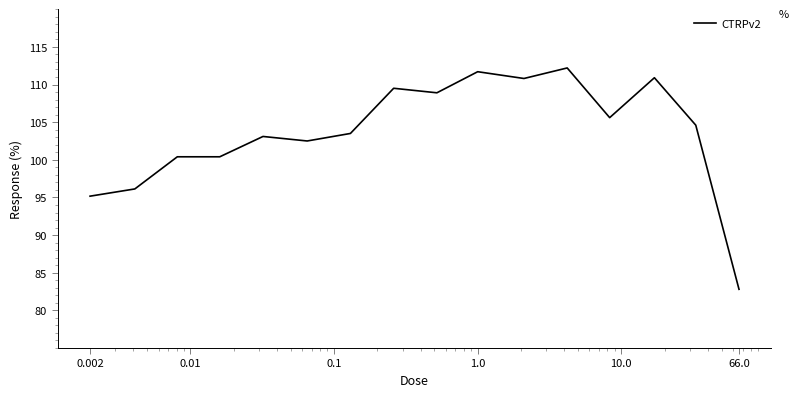

What is the maximum value shown in the chart?

112.2